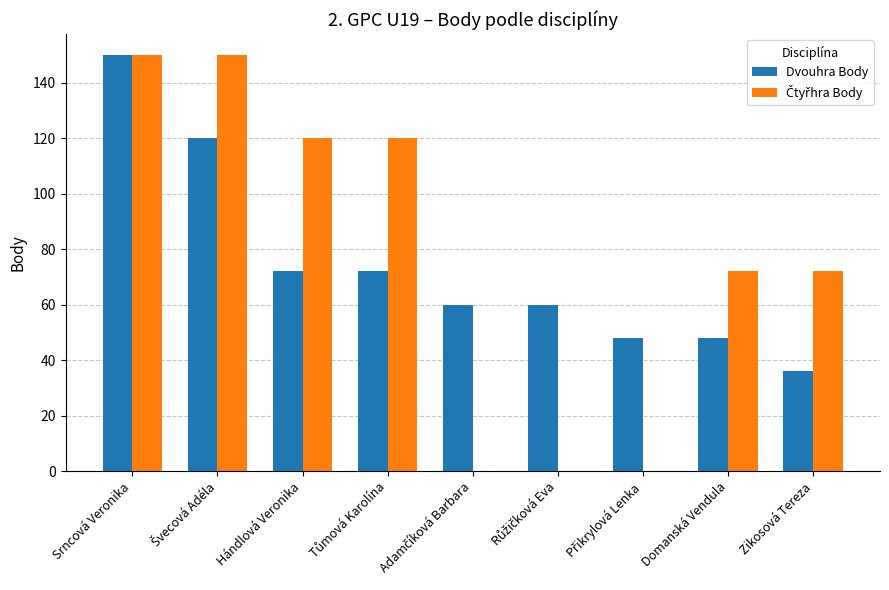

What is the difference between the Dvouhra Body values at Domanská Vendula and Hándlová Veronika?

24